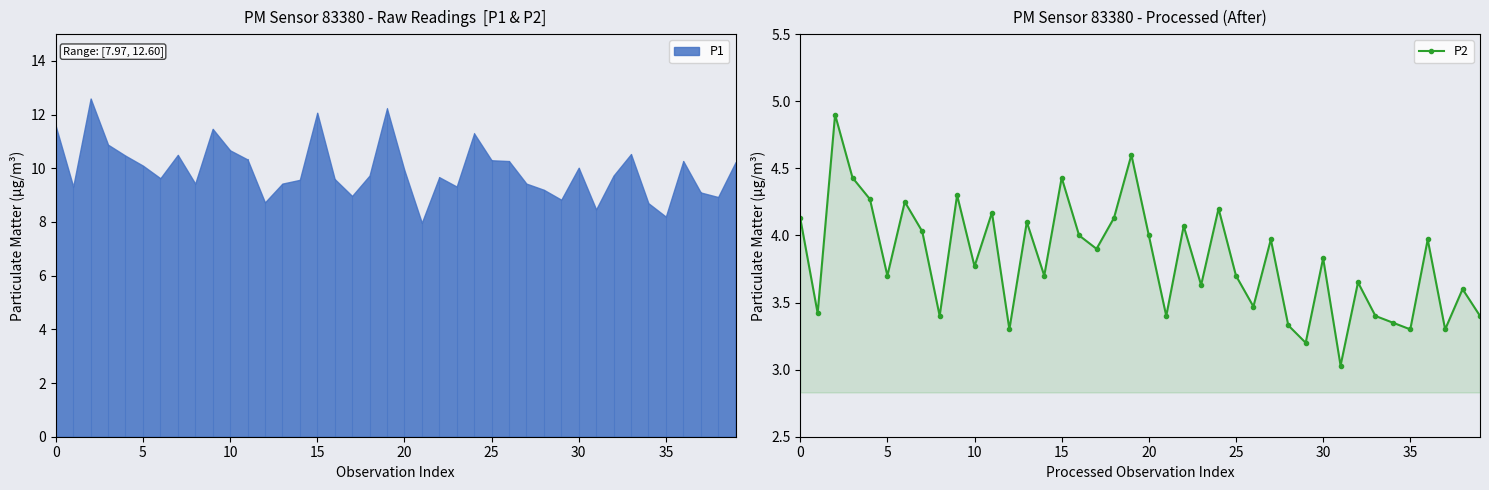

How many lines are shown in the chart?

1